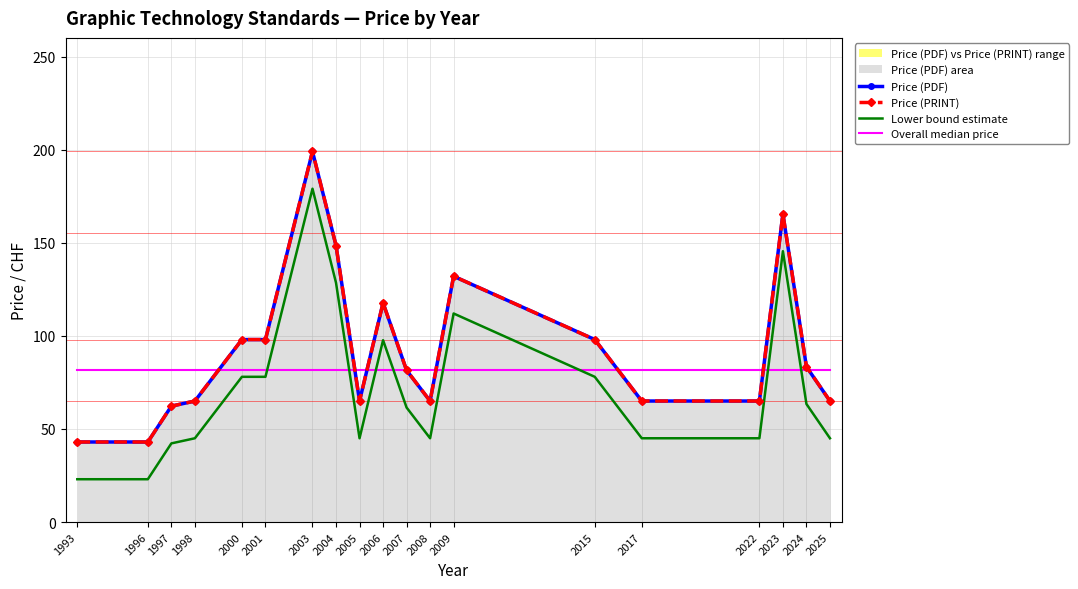

How many lines are shown in the chart?

4